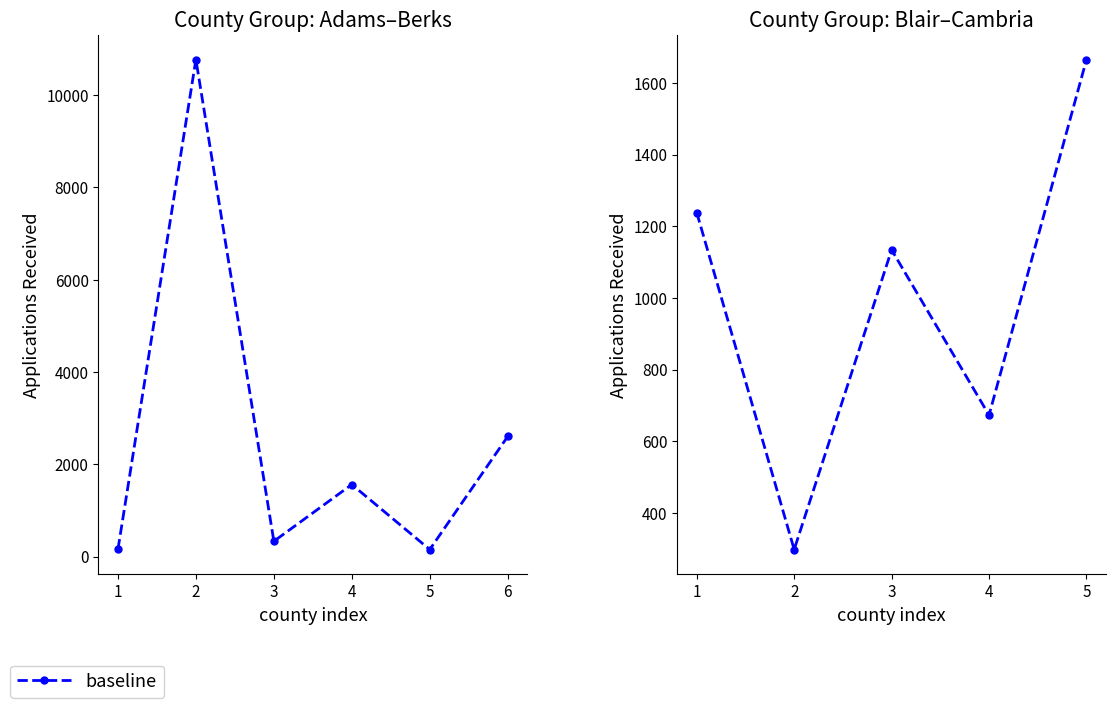

What is the value of the 2nd point from the left?

298